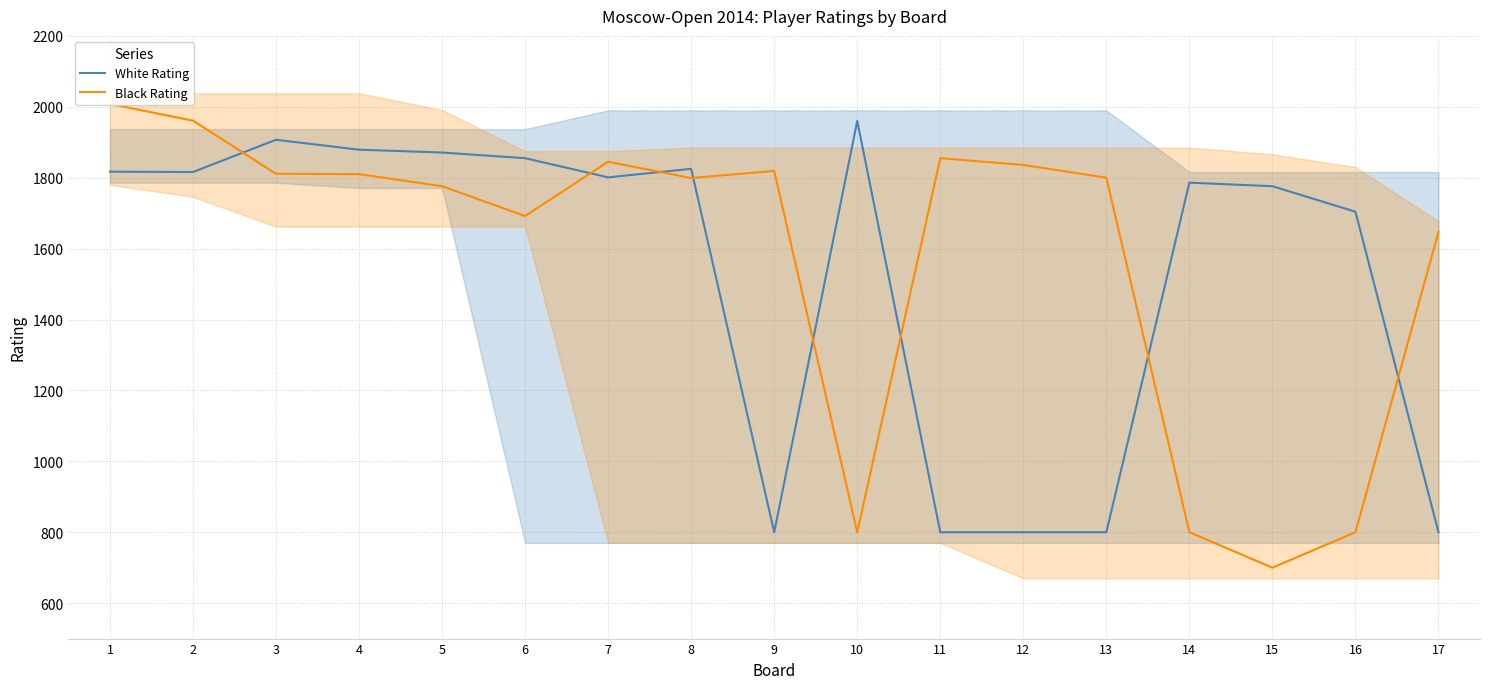

How many times do Black Rating and White Rating cross each other?

8